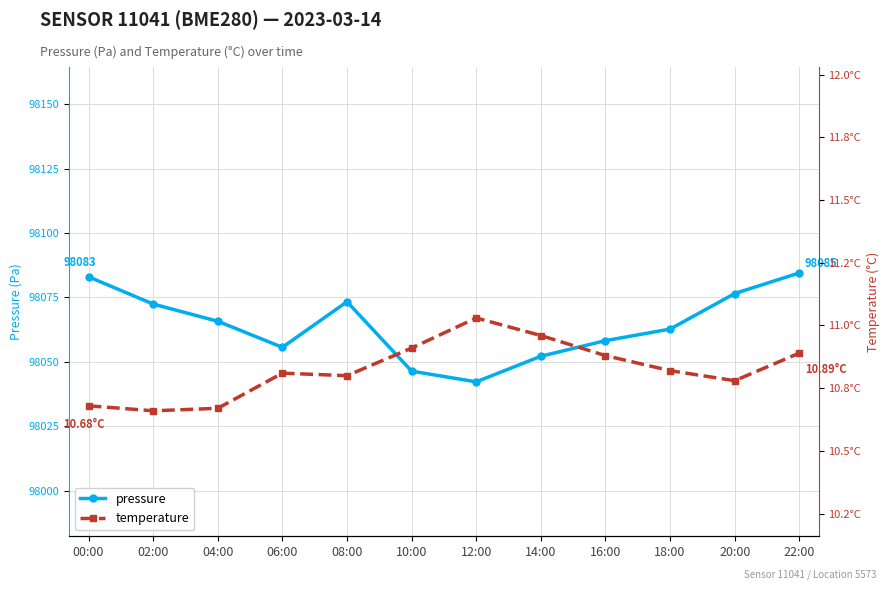

Where is pressure nearest to the value 98063?

18:00